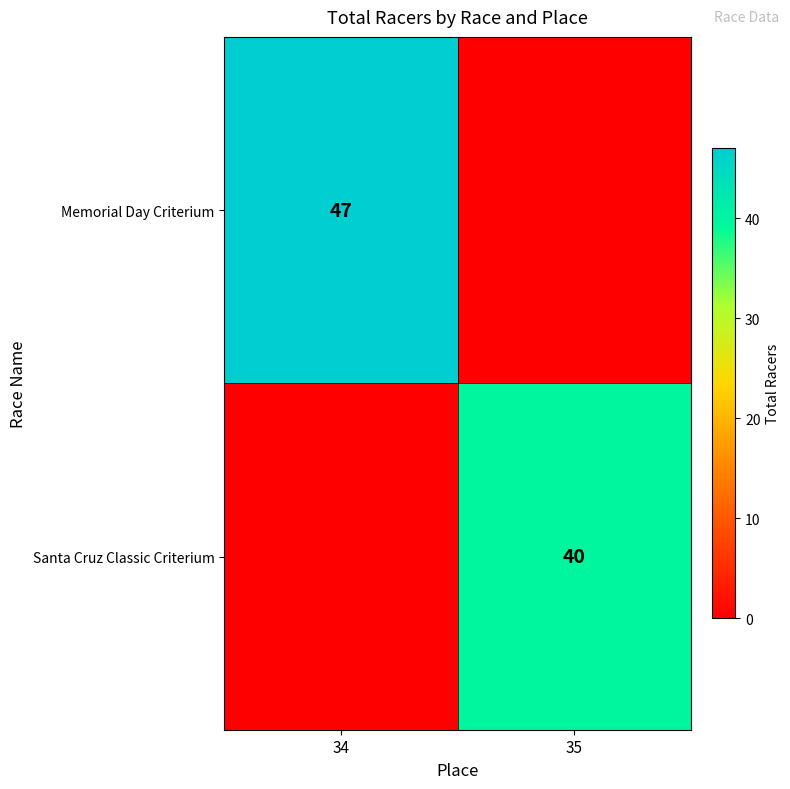

Is the value of Santa Cruz Classic Criterium at 35 greater than the value of Memorial Day Criterium at 34?

No